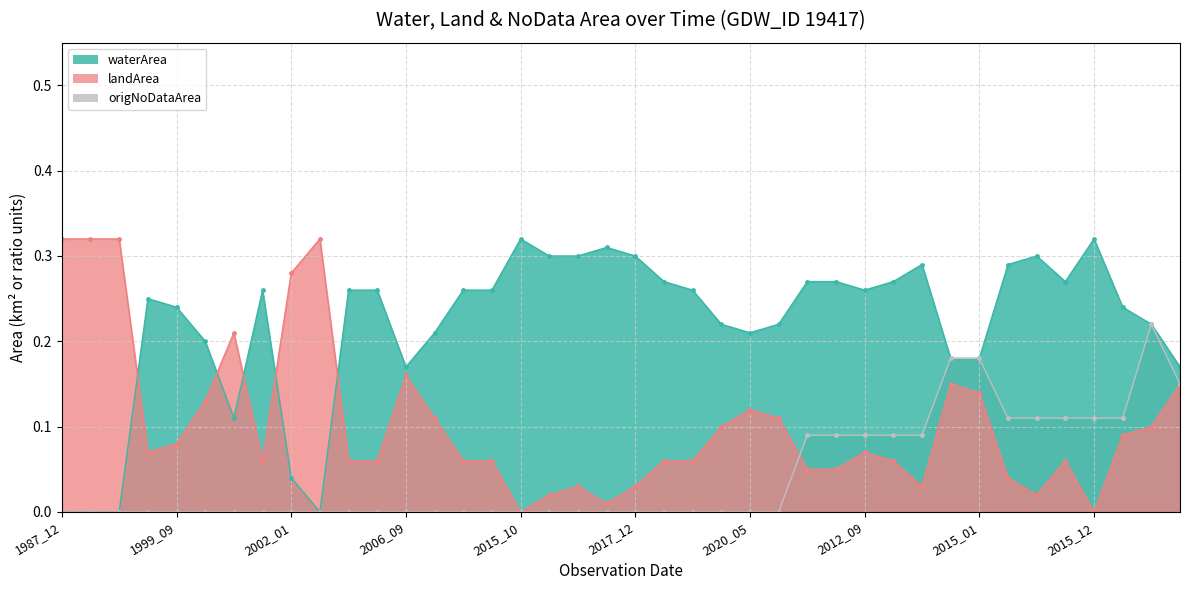

True or false: origNoDataArea and waterArea cross at least once.

False